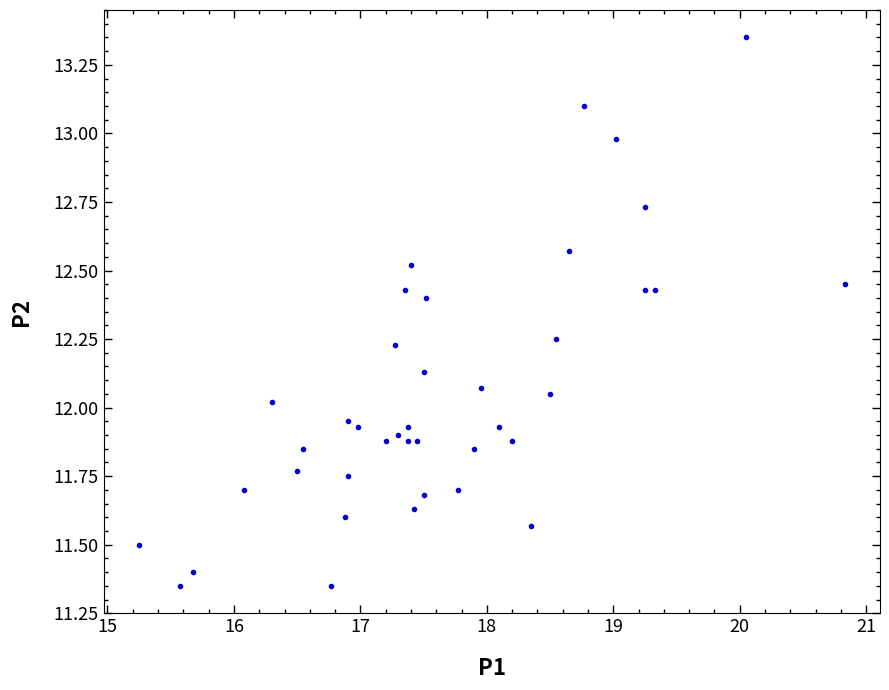

What is the range of X values (max minus min)?

5.6